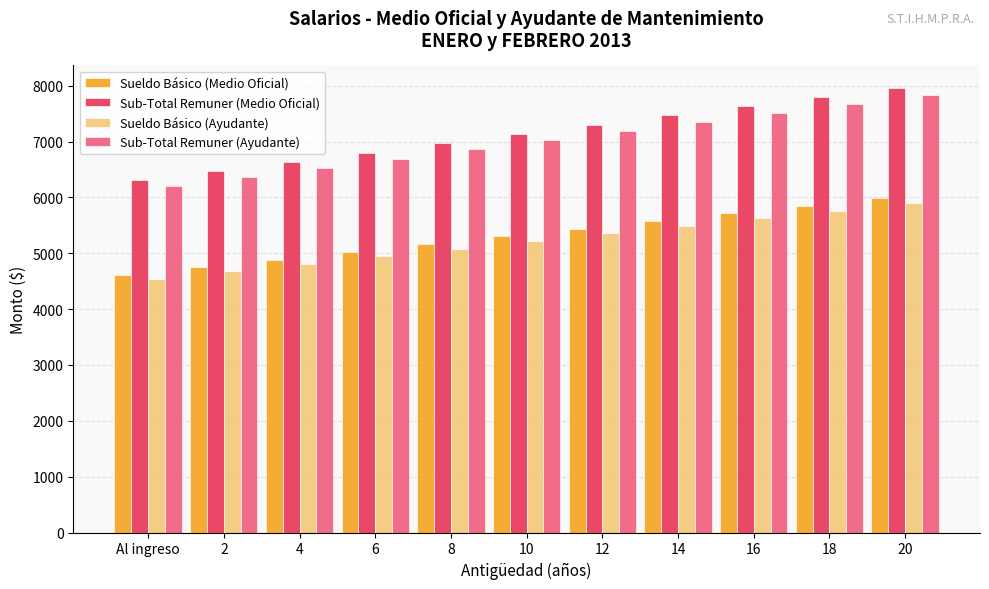

What is the label of the 5th bar from the right?

12